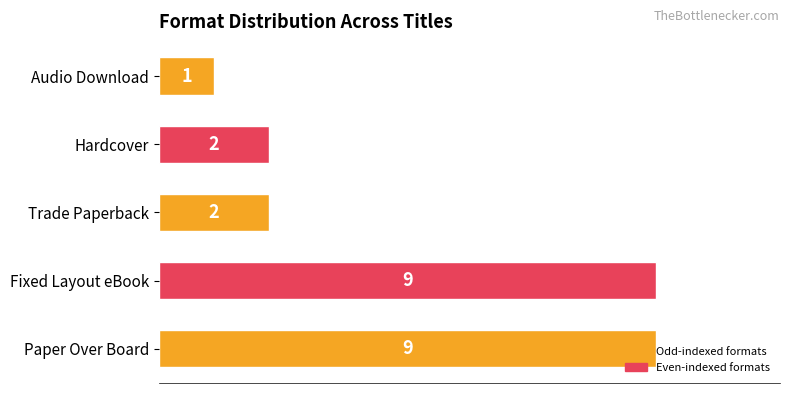

Is it true that the value at Hardcover is 0?

False